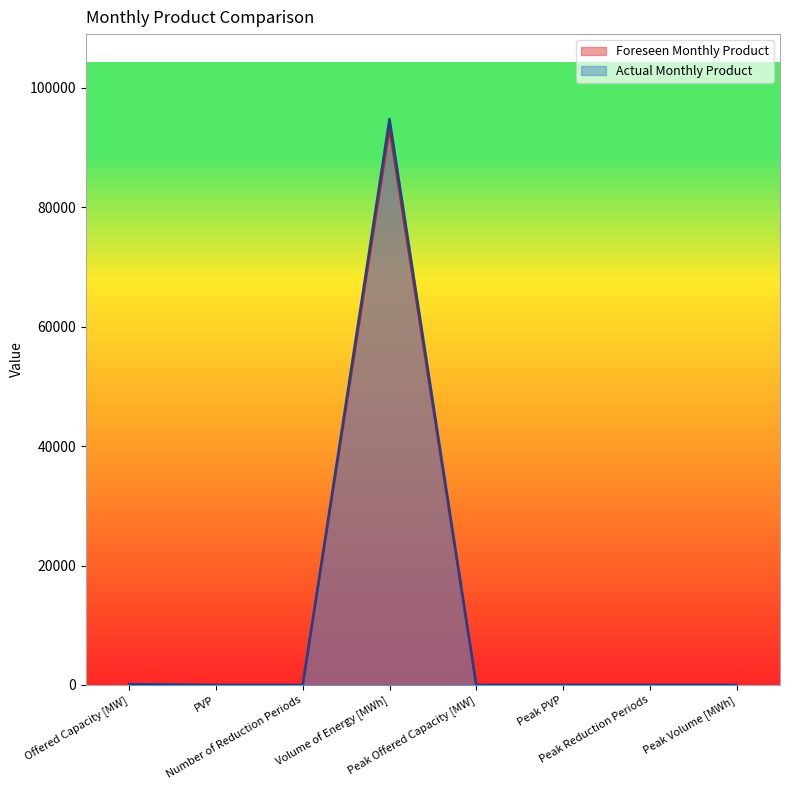

True or false: Actual Monthly Product and Foreseen Monthly Product cross at least once.

False